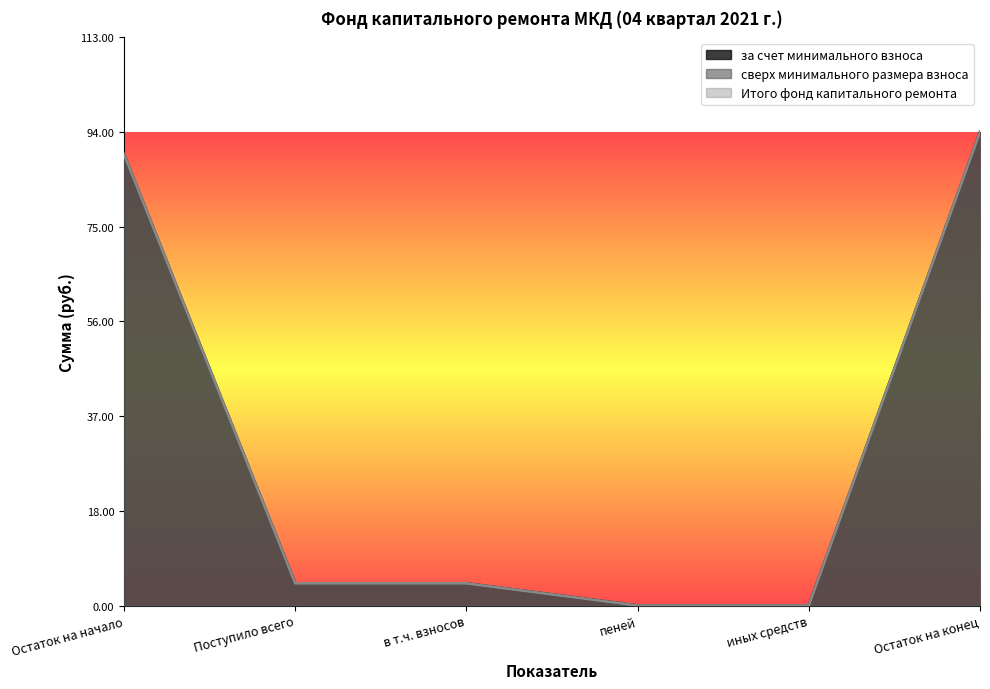

What position from the left is Поступило всего?

2